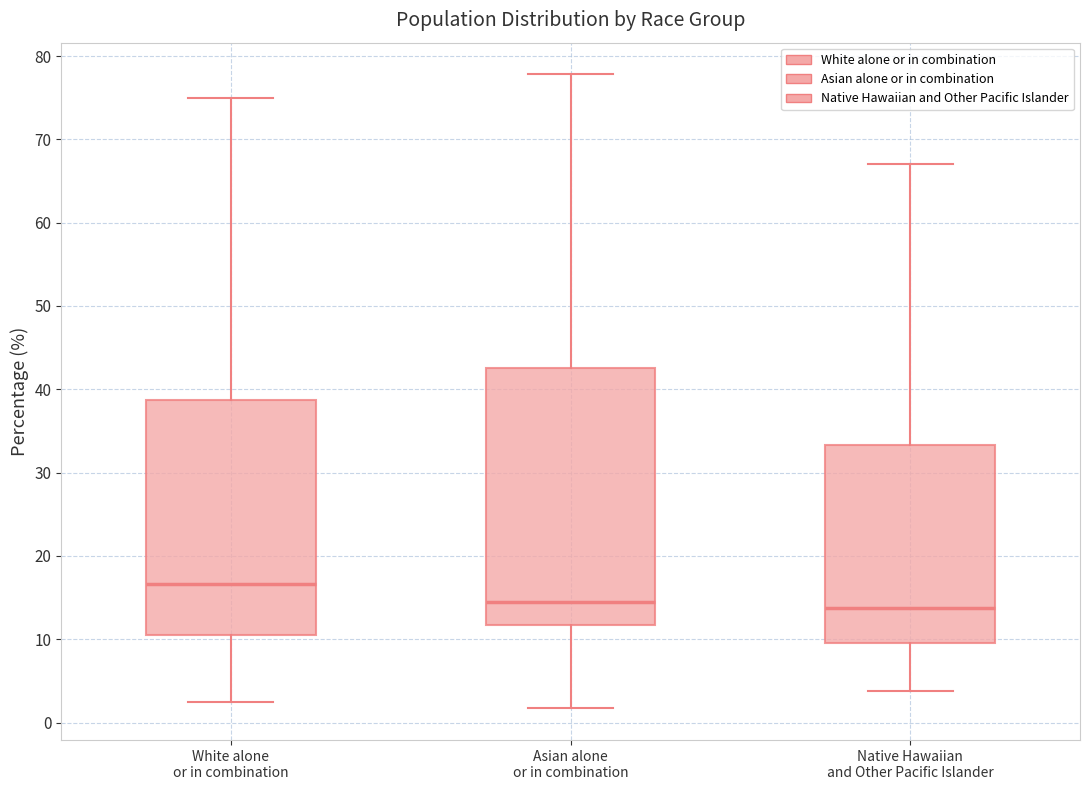

Which box's median line is the highest?

White alone or in combination